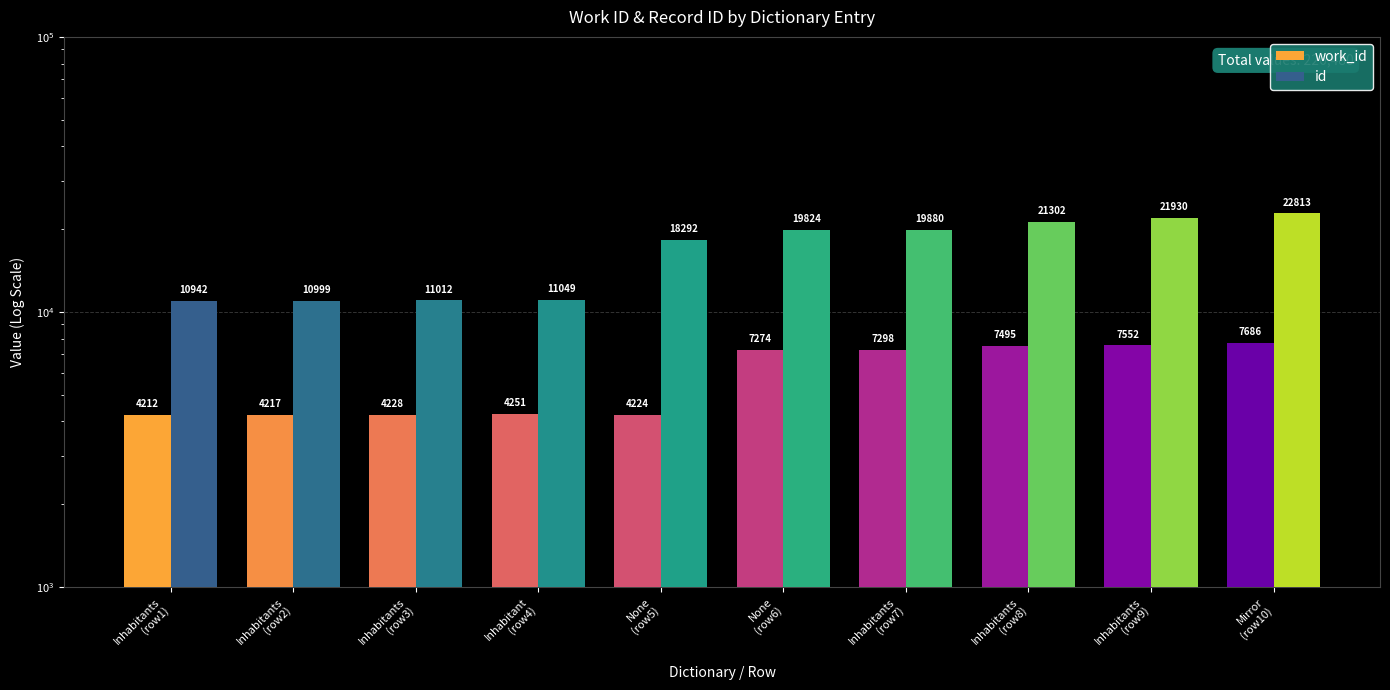

List the labels in order of work_id value, largest first.

Mirror
(row10), Inhabitants
(row9), Inhabitants
(row8), Inhabitants
(row7), None
(row6), Inhabitant
(row4), Inhabitants
(row3), None
(row5), Inhabitants
(row2), Inhabitants
(row1)